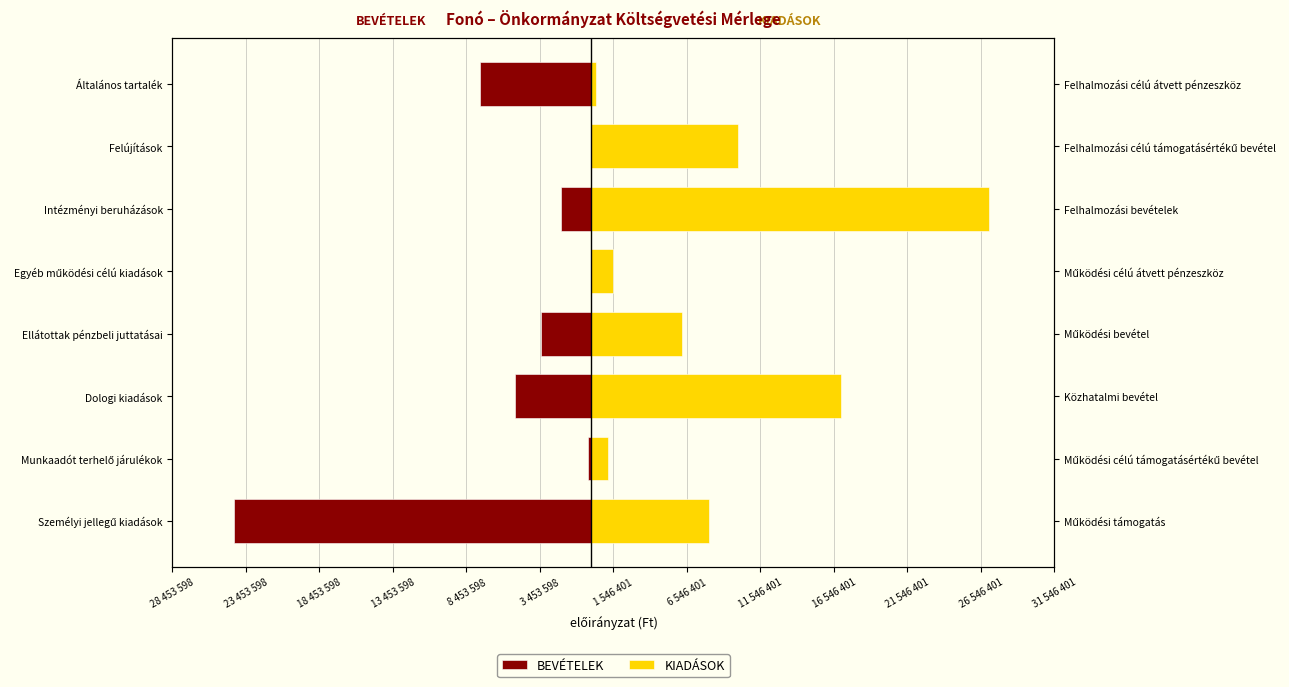

What is the sum of all BEVÉTELEK values?

-42551493